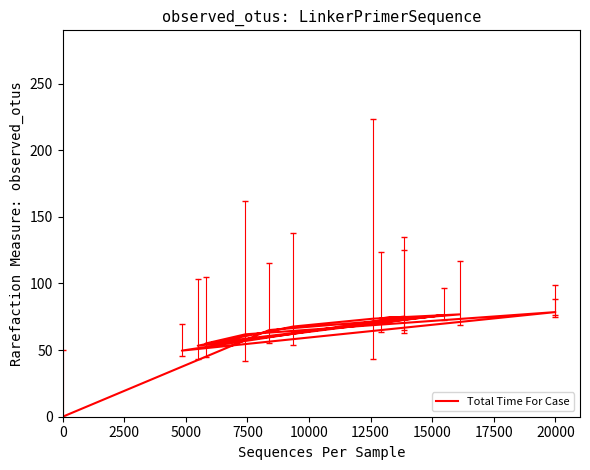

What is the sum of the values at 12500 and 5000?

126.4